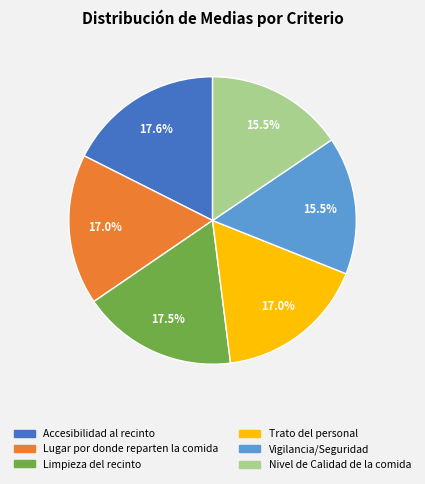

What is the ratio of the value at Lugar por donde reparten la comida to the value at Limpieza del recinto?

1.0